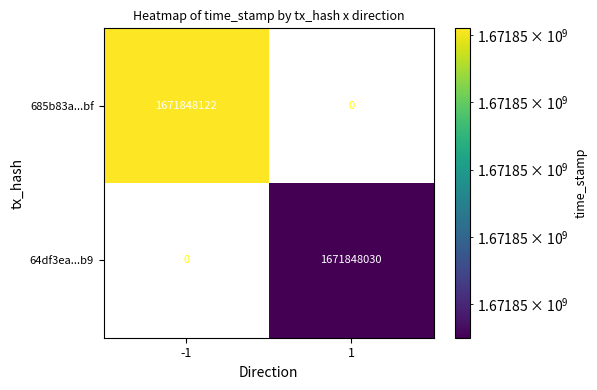

The 685b83a...bf series shows 637636999 at -1. True or false?

False